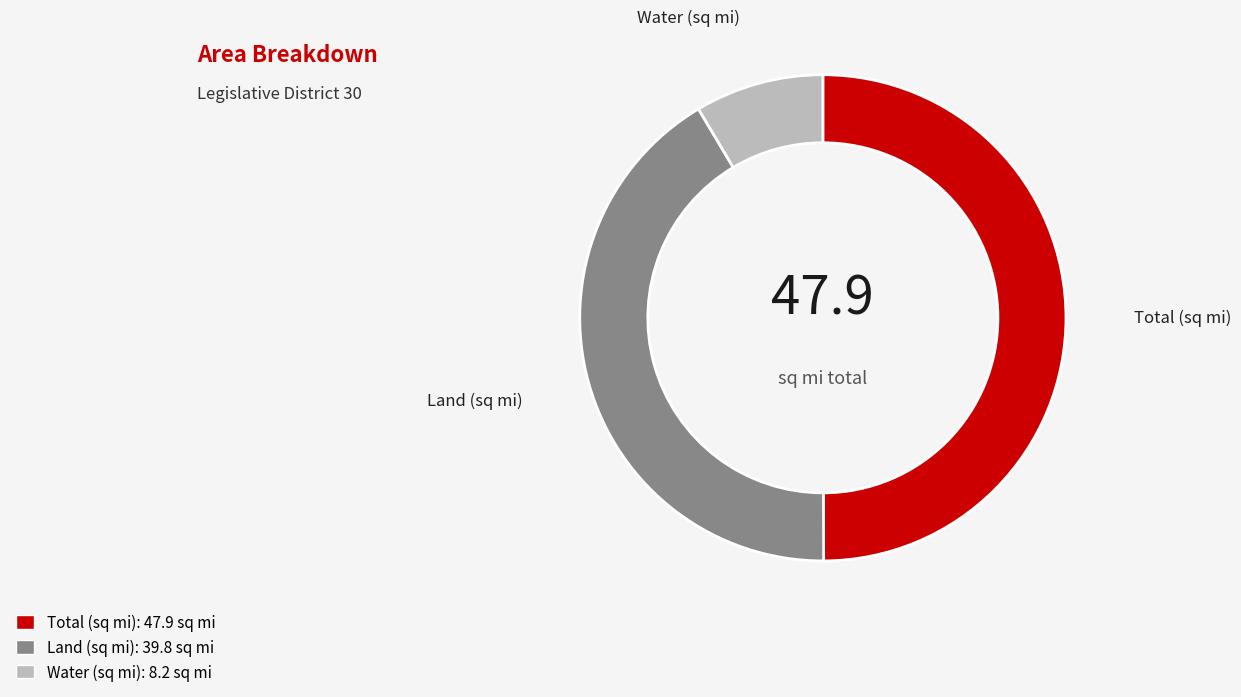

Combined, do Land (sq mi) and Total (sq mi) account for over 50%?

Yes